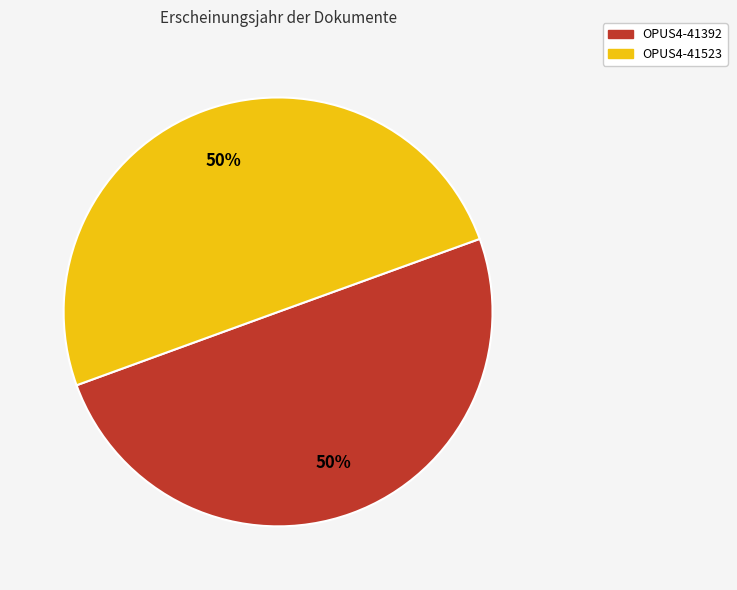

Count the number of slices in the pie.

2